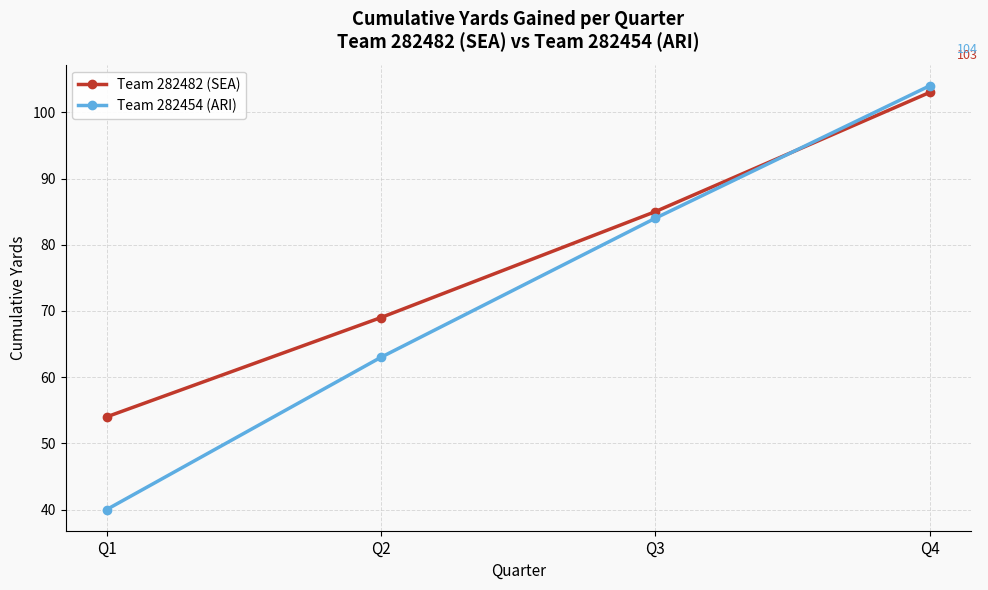

Rank the categories by Team 282454 (ARI) value from lowest to highest.

Q1, Q2, Q3, Q4